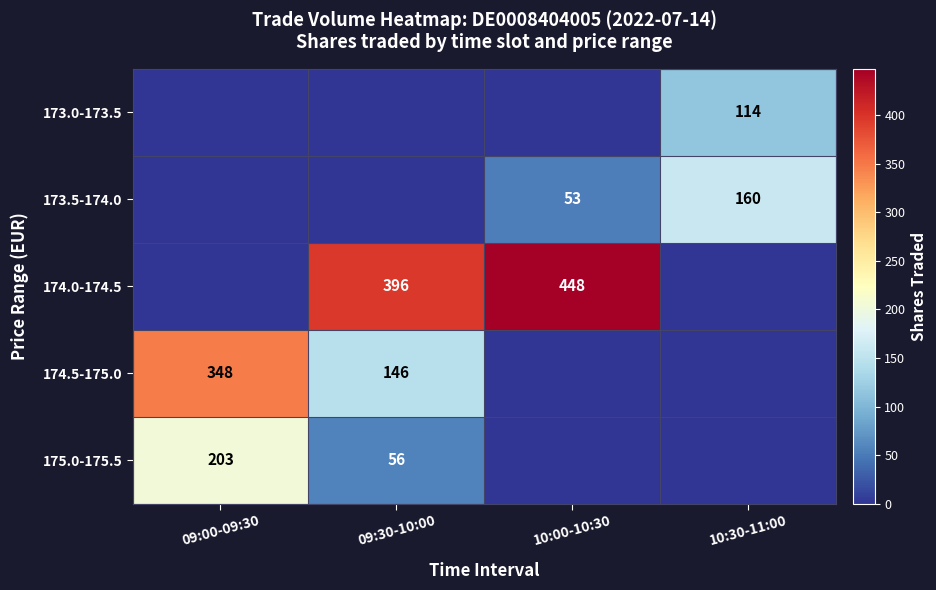

Which category has the highest value across all series?

10:00-10:30